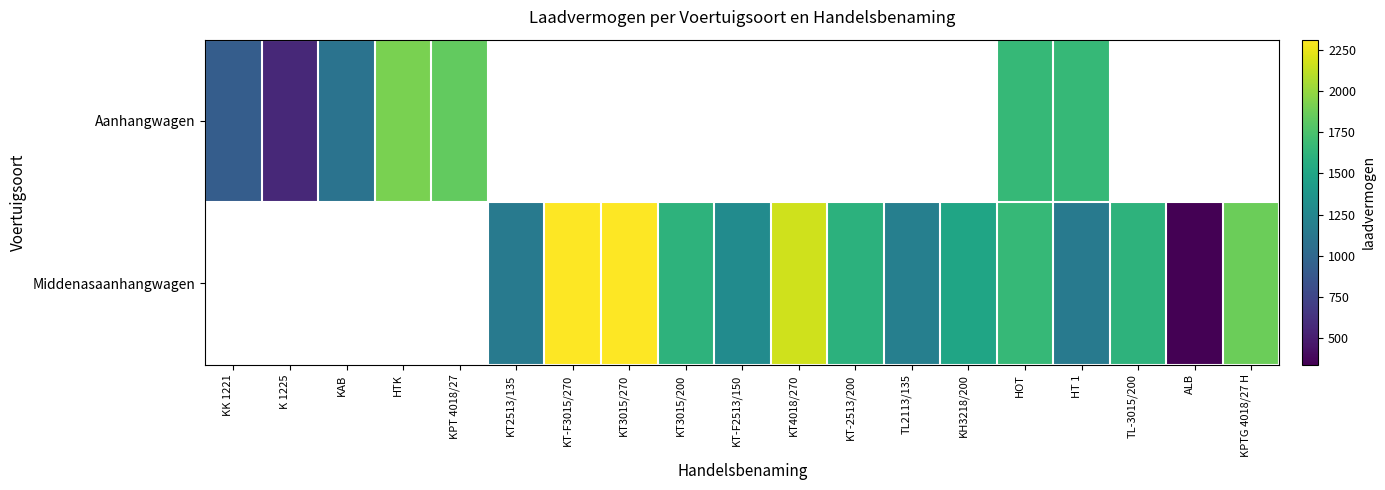

At how many categories does at least one series exceed 2127?

3